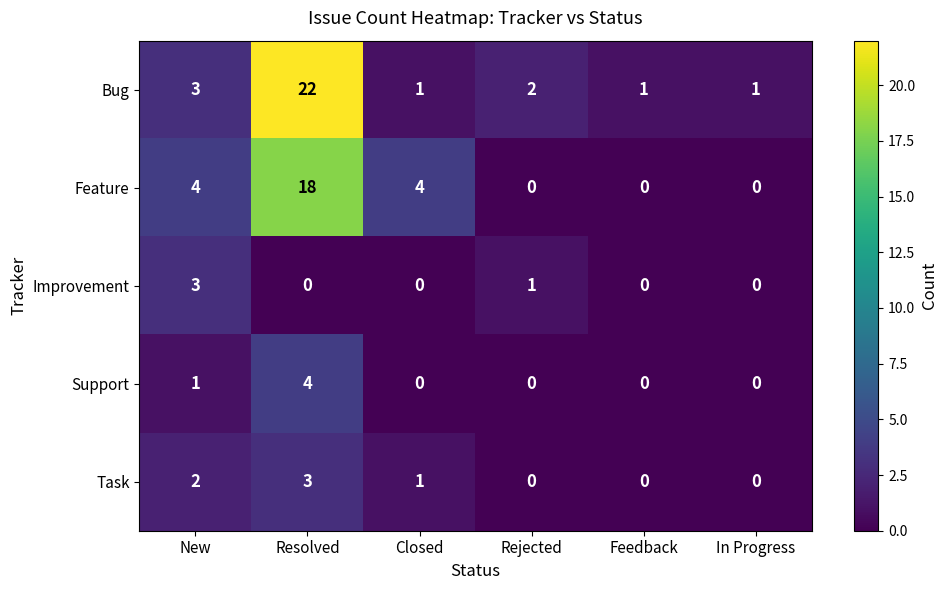

Is the value of Improvement at Closed greater than the value of Task at In Progress?

No